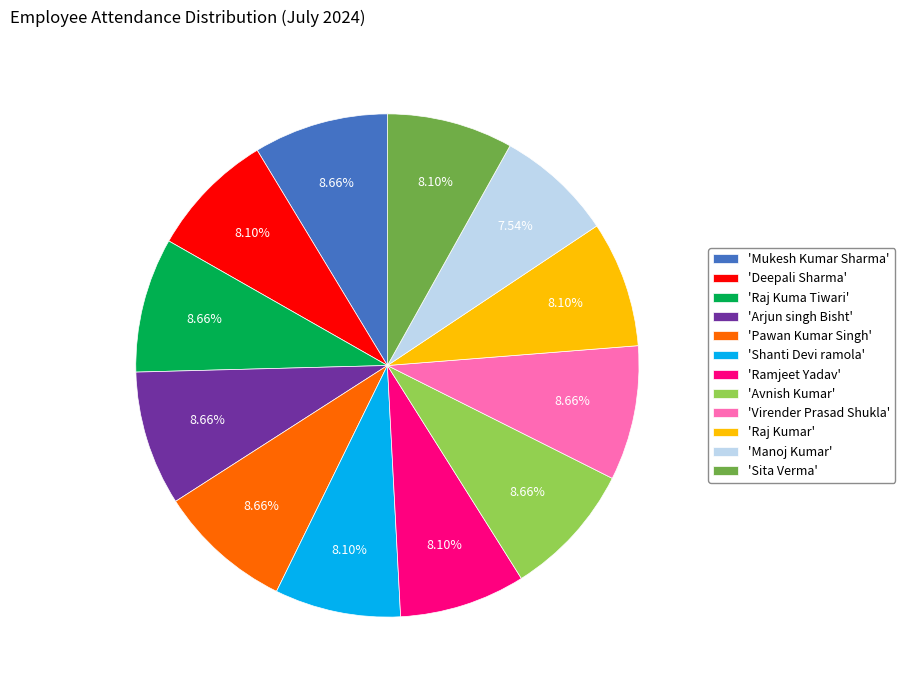

To the nearest percent, what is the average slice percentage?

8%